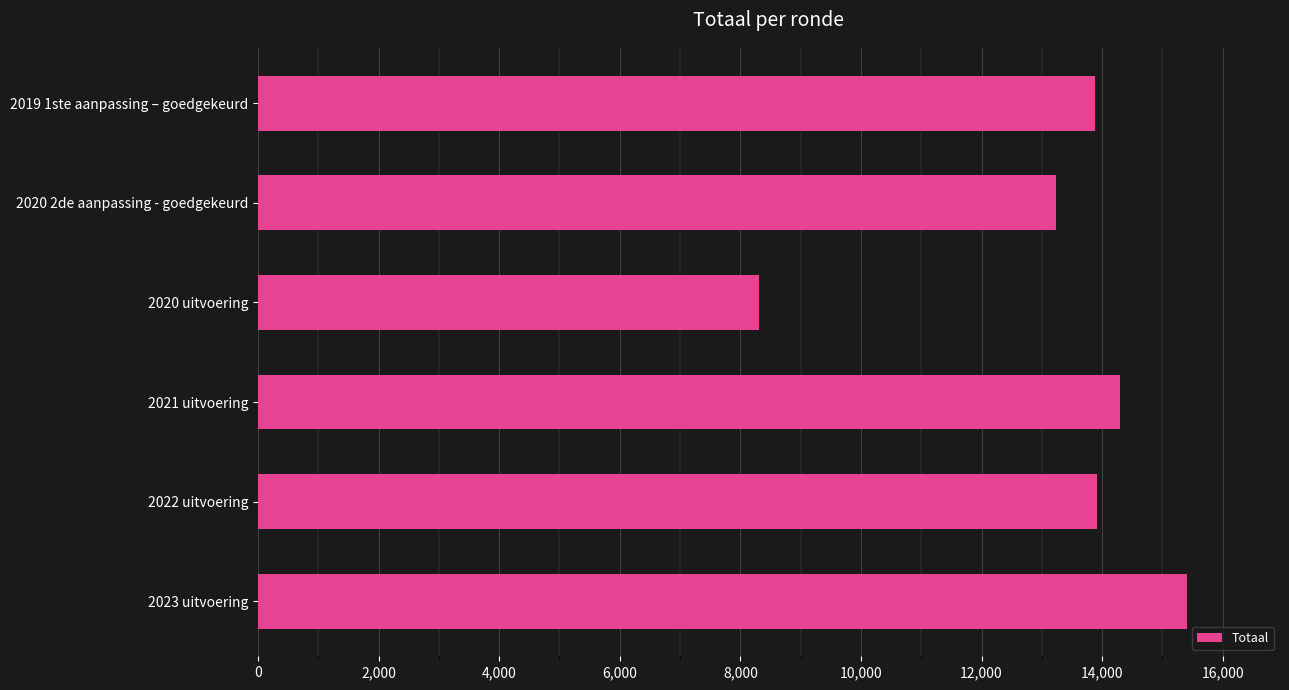

What is the average value?

13174